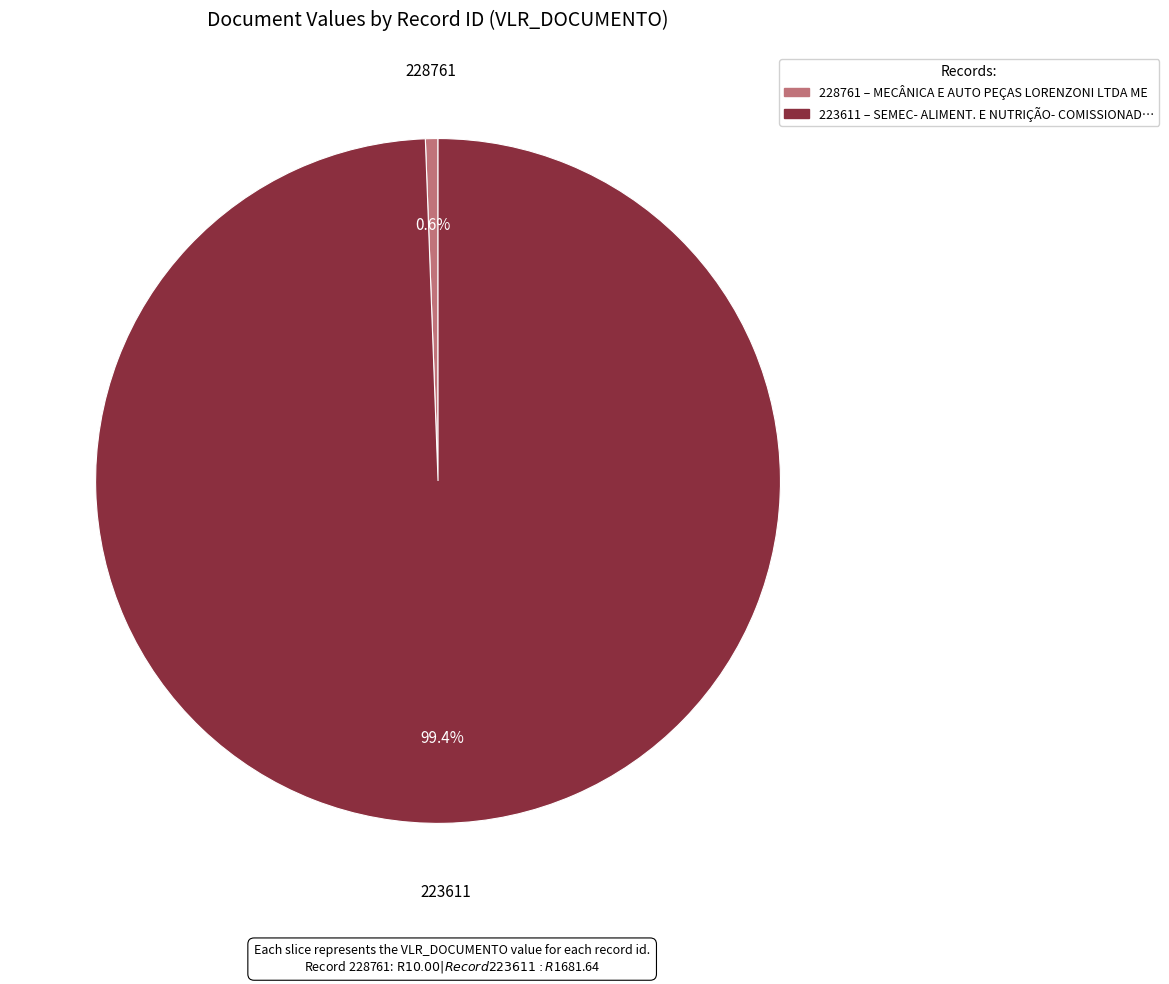

Which category has the smallest portion of the pie?

228761